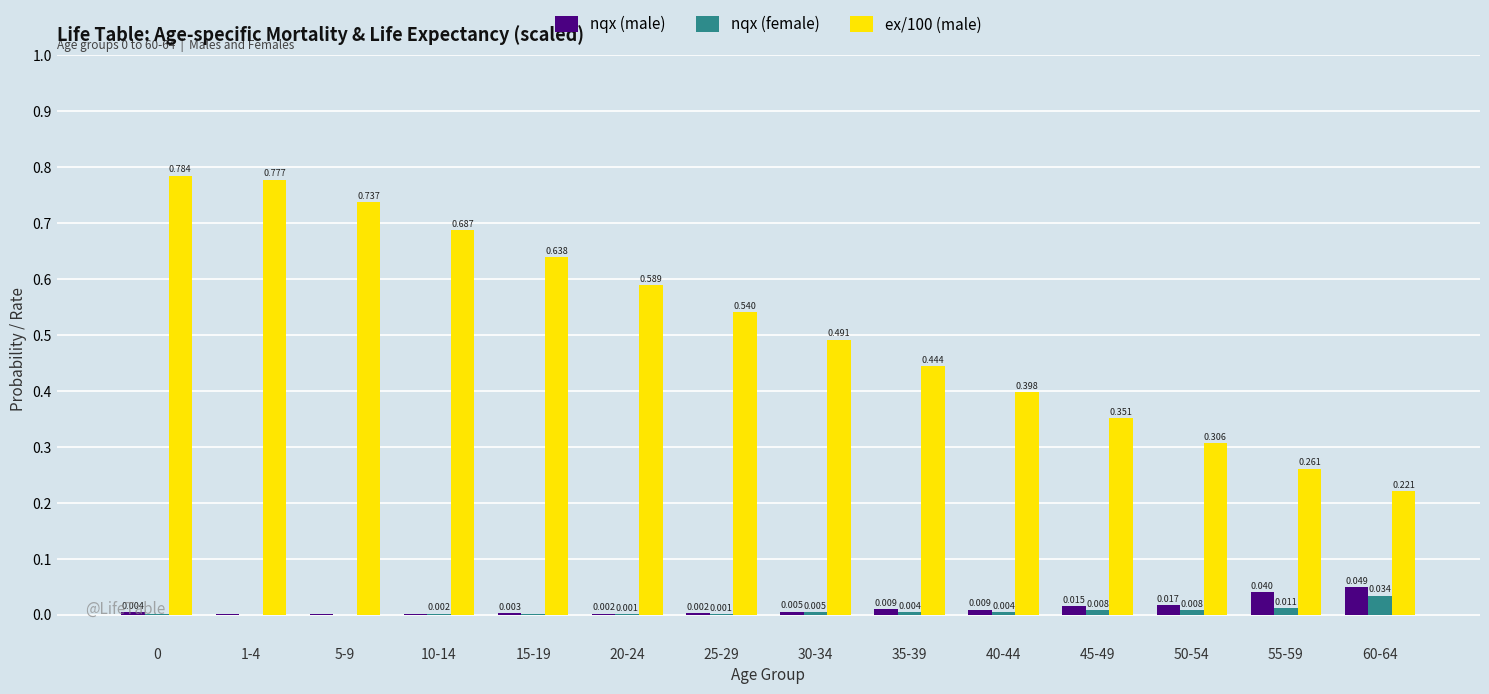

What are all the series names shown in the legend?

nqx (male), nqx (female), ex/100 (male)